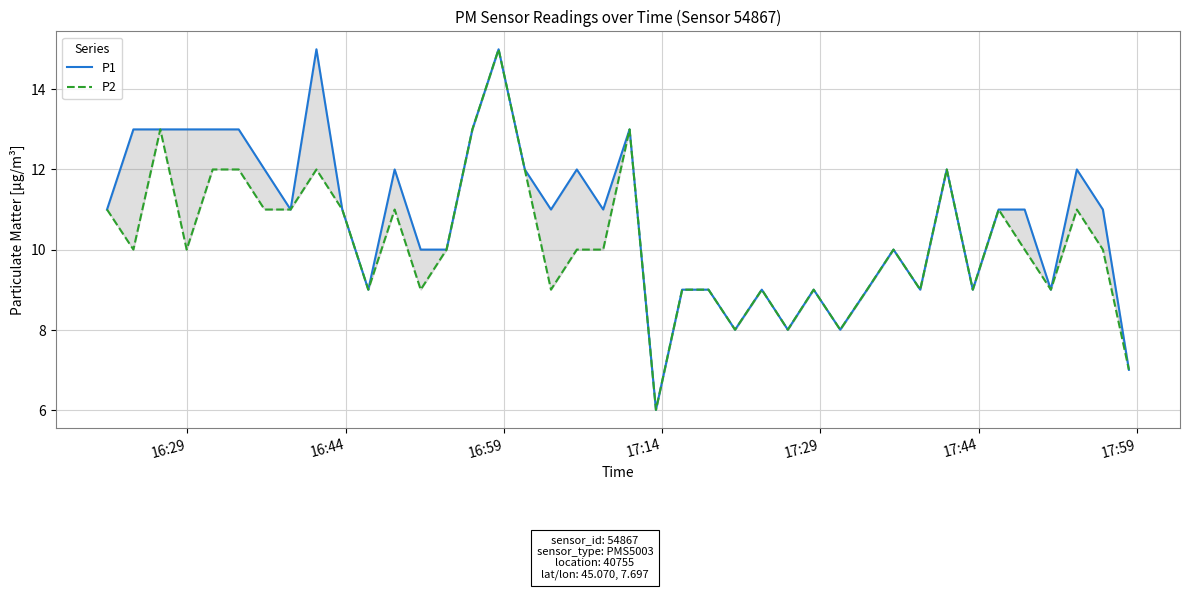

True or false: P1 and P2 intersect in this chart.

False